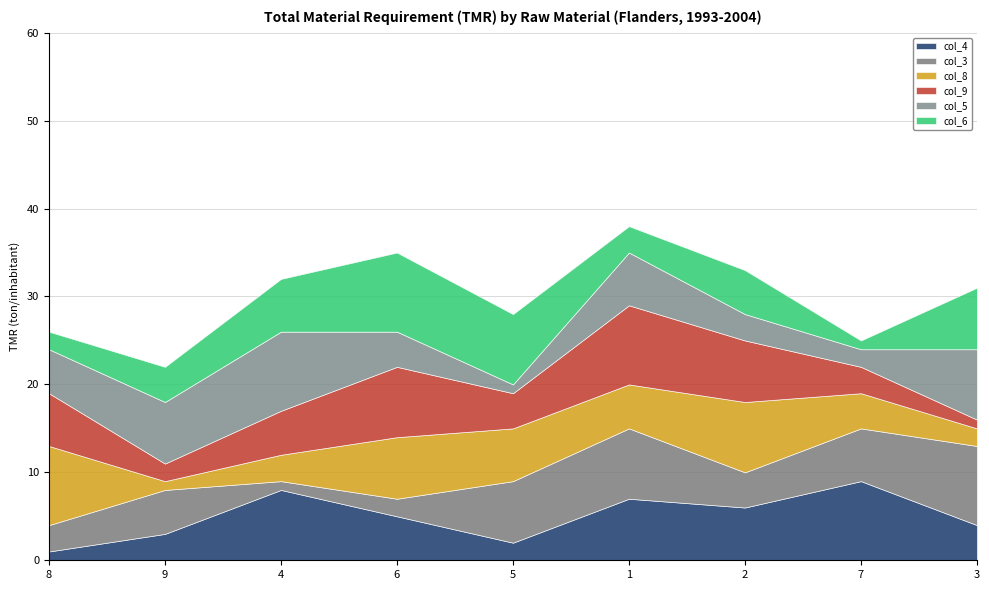

What are all the series names shown in the legend?

col_4, col_3, col_8, col_9, col_5, col_6